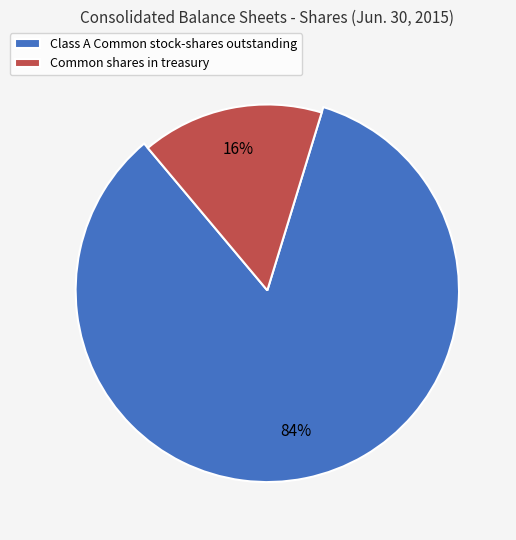

Which category has the smallest portion of the pie?

Common shares in treasury